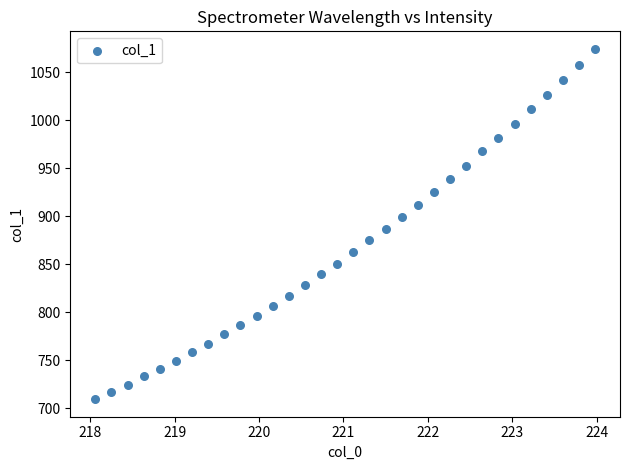

What is the range of Y values (max minus min)?

365.1